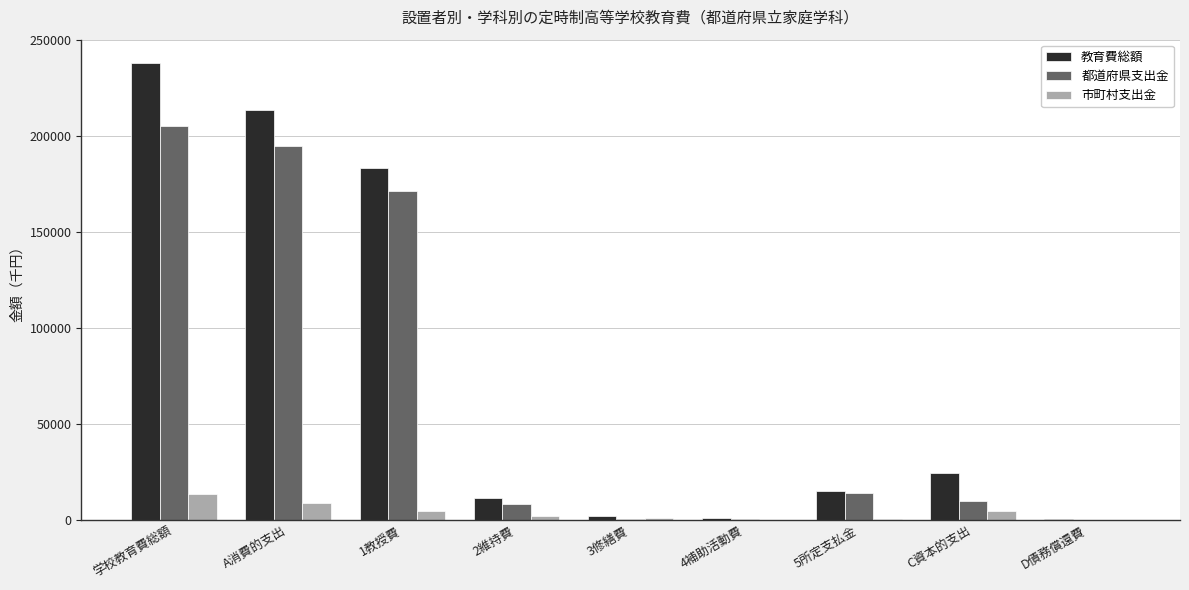

Which label corresponds to the largest value in the chart?

学校教育費総額